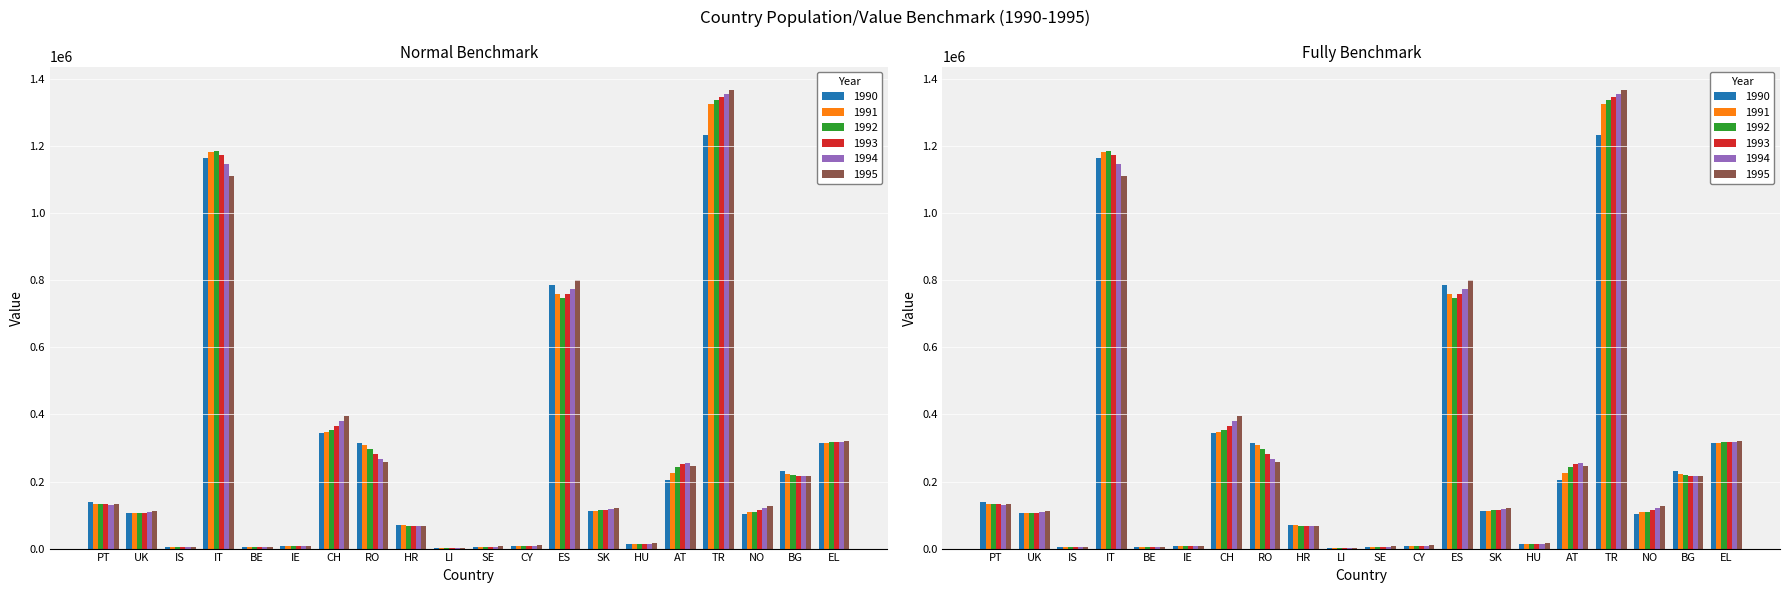

True or false: 1995 has a value of 1308 at LI.

False